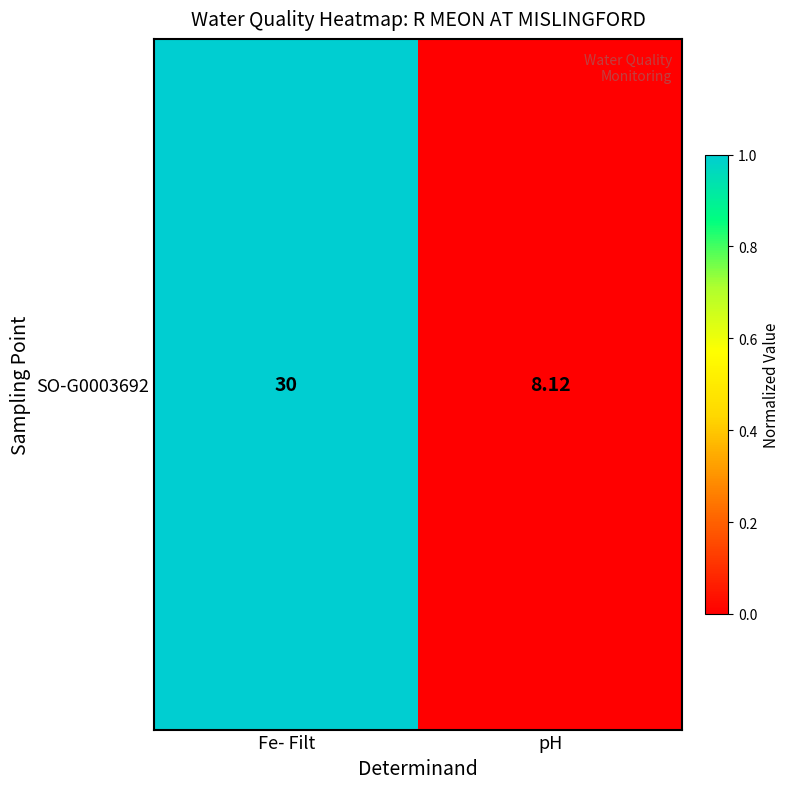

What is the difference between the maximum and minimum values?

1.0